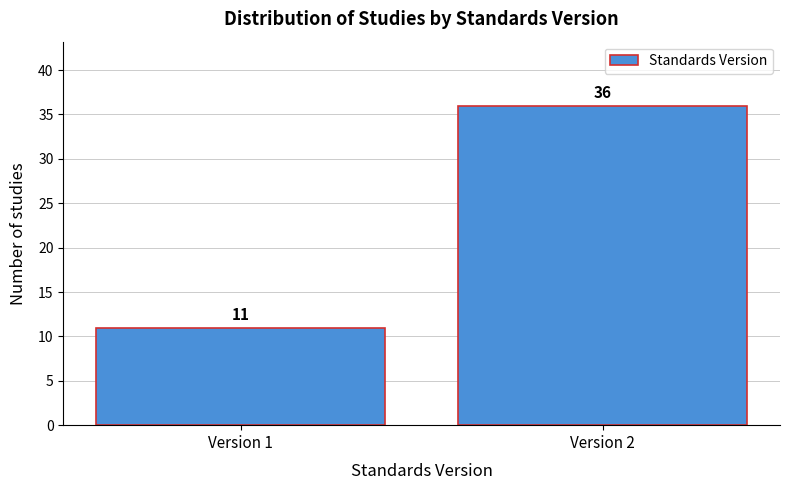

Reading left to right, extract all data points from this chart.

Version 1=11	Version 2=36